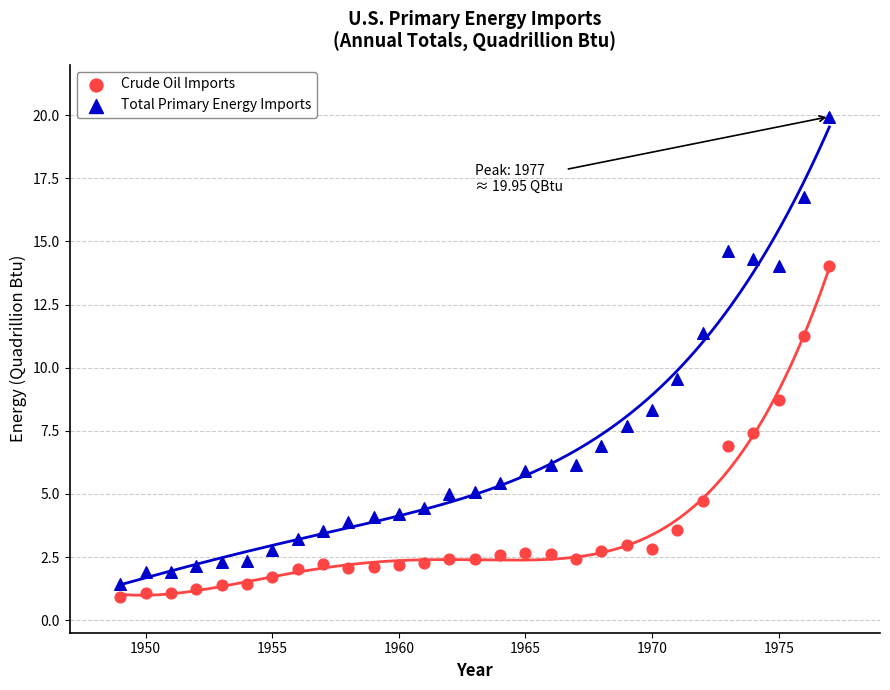

Across all series, what Y value is closest to 10?

9.5